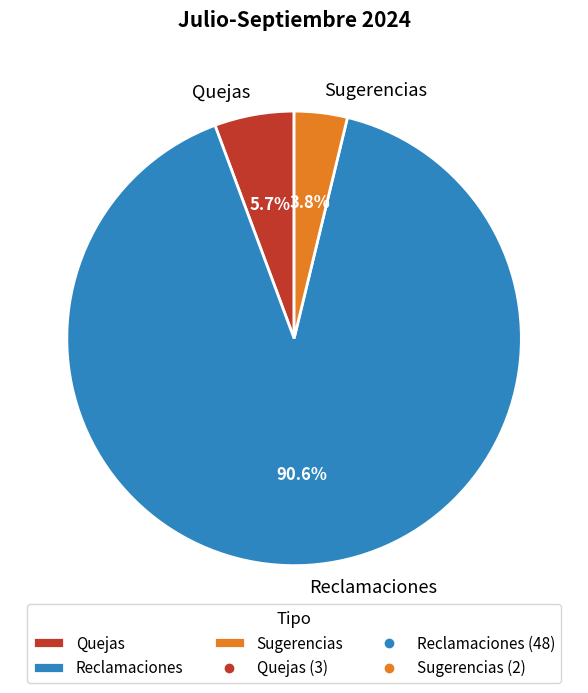

True or false: Quejas accounts for 6% of the total.

True